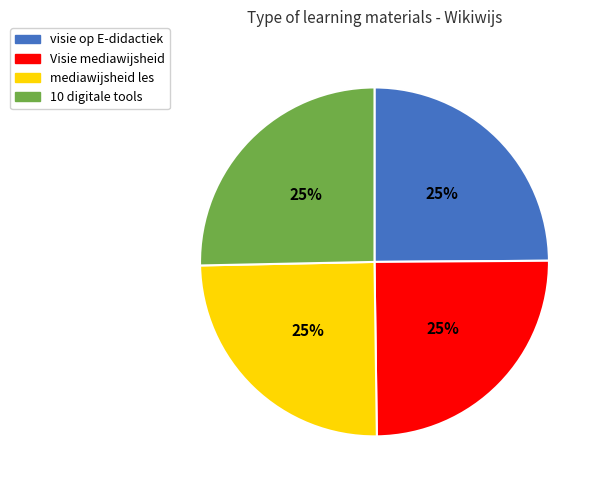

To the nearest percent, what is the average slice percentage?

25%